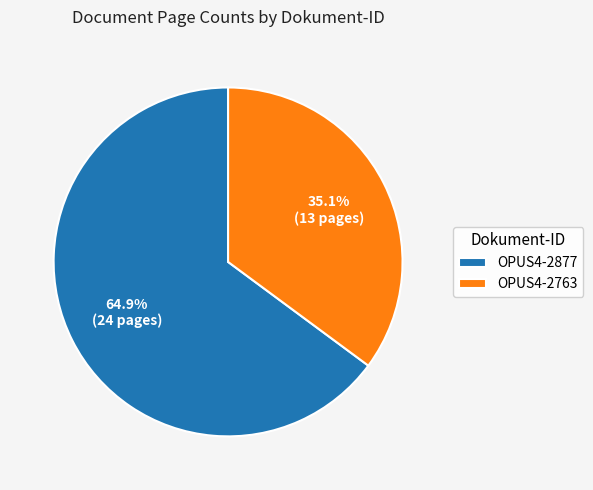

True or false: OPUS4-2763 accounts for 35% of the total.

True